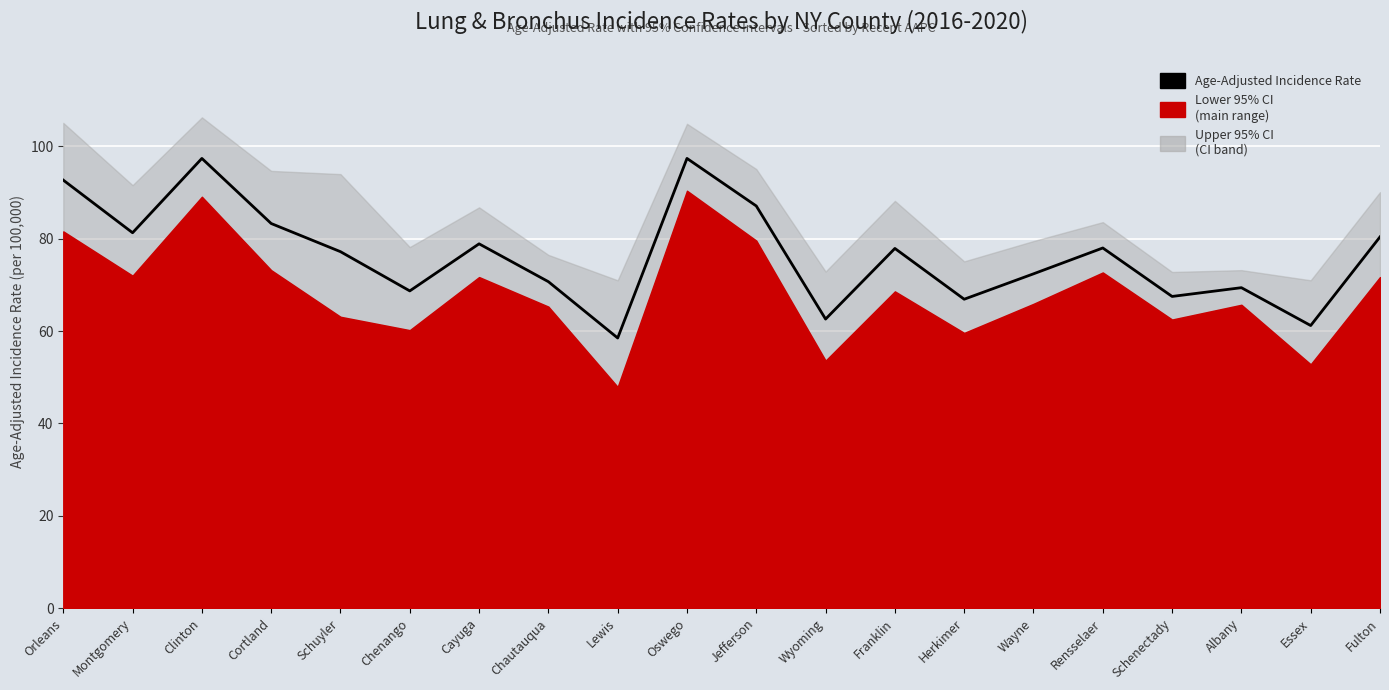

What is the ratio of the value at Clinton to the value at Oswego?

1.0